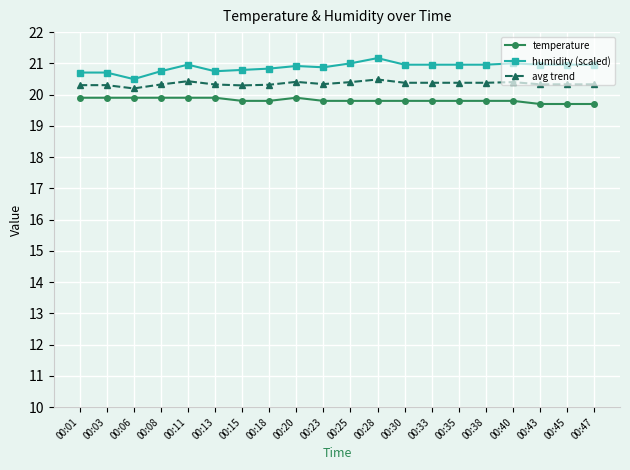

Which series has the largest range (max minus min)?

humidity (scaled)